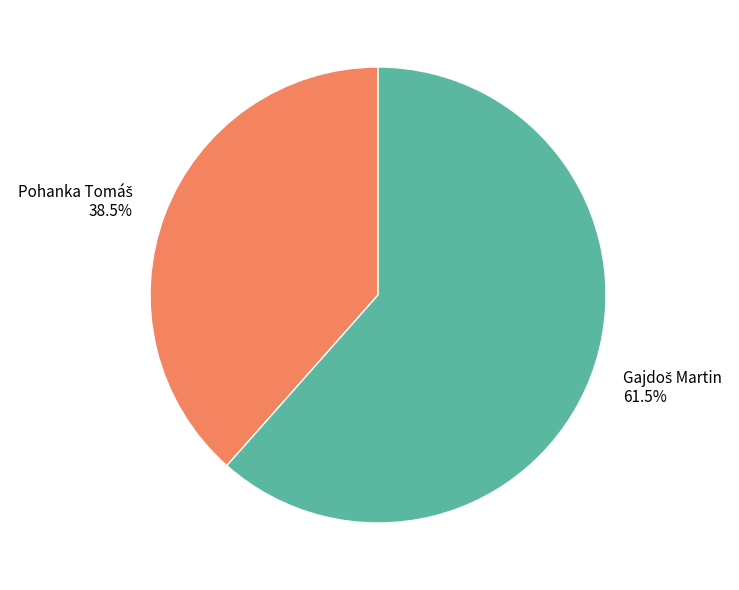

Does any single category account for the majority?

Yes